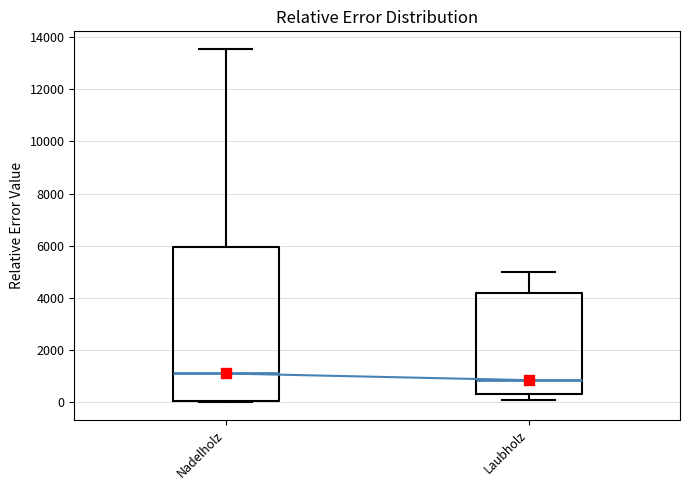

Where does the lower whisker of the box for Laubholz end on the y-axis? The values are not printed on the chart, so give them approximately, as read against the axis.

0